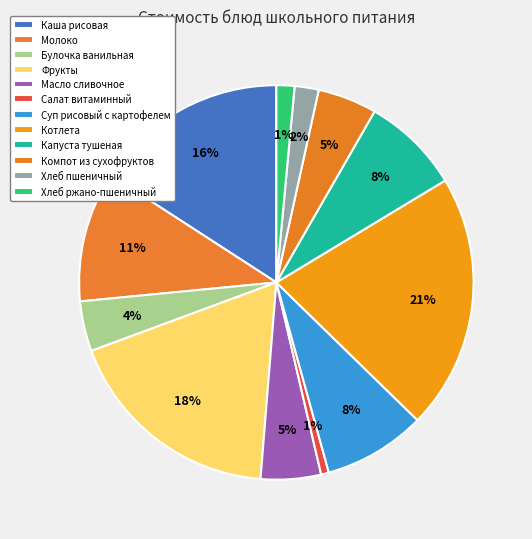

How many segments does this pie chart have?

12